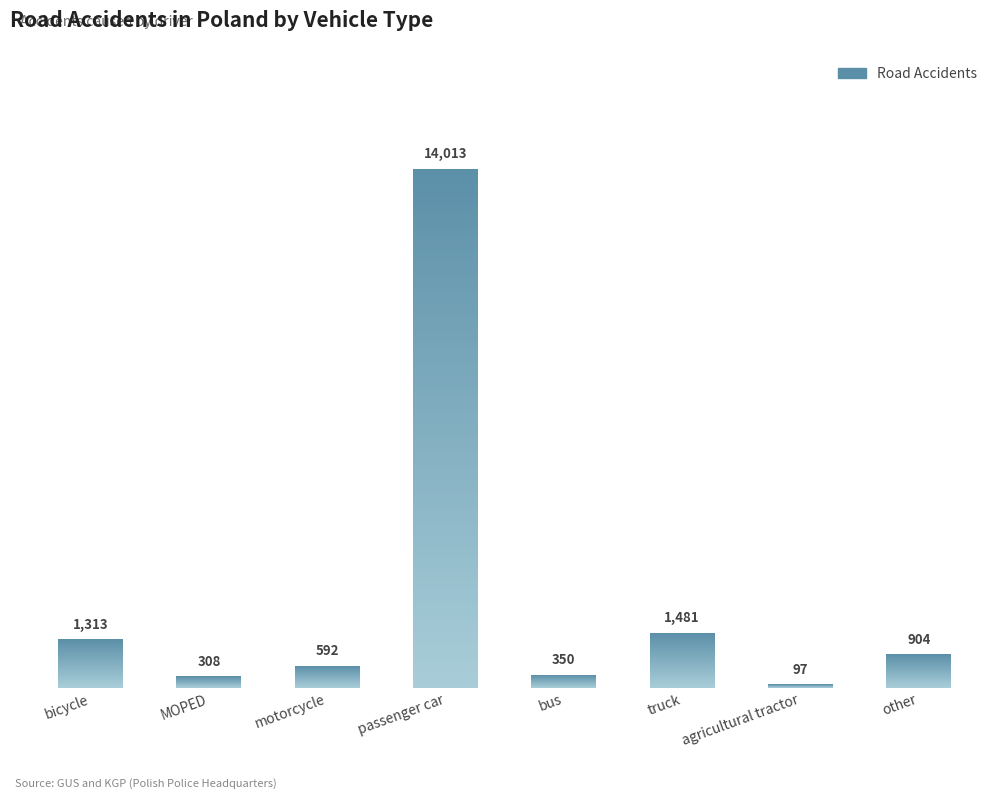

Approximately how many times larger is the value at bicycle compared to MOPED?

4.3